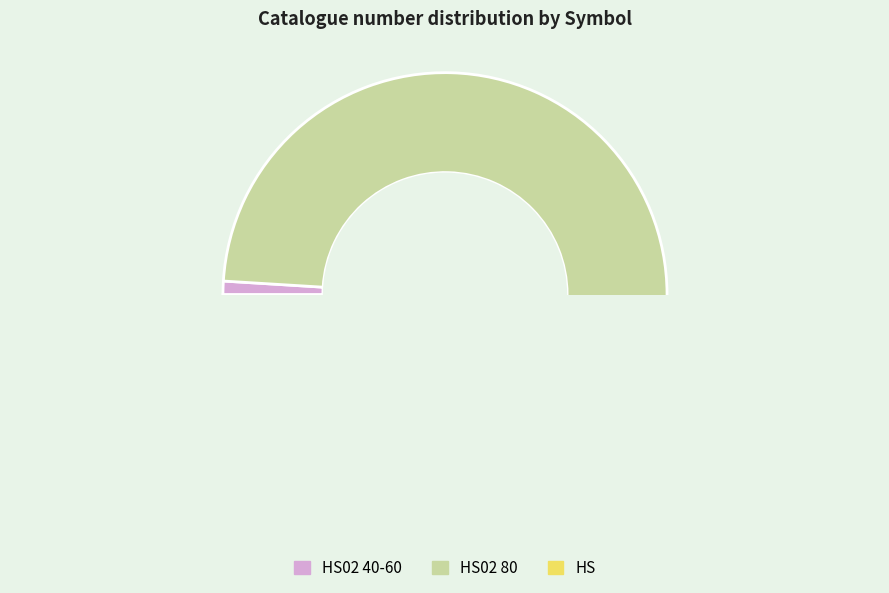

To the nearest percent, what percentage of the pie is HS?

1%